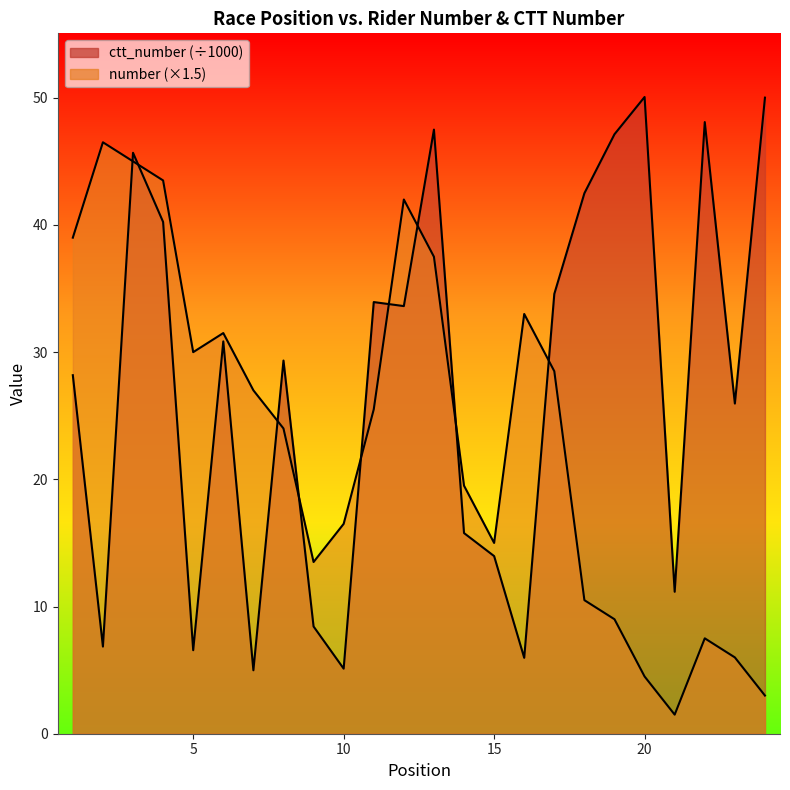

What is the value of the number point at the 5th from the left?

30.0